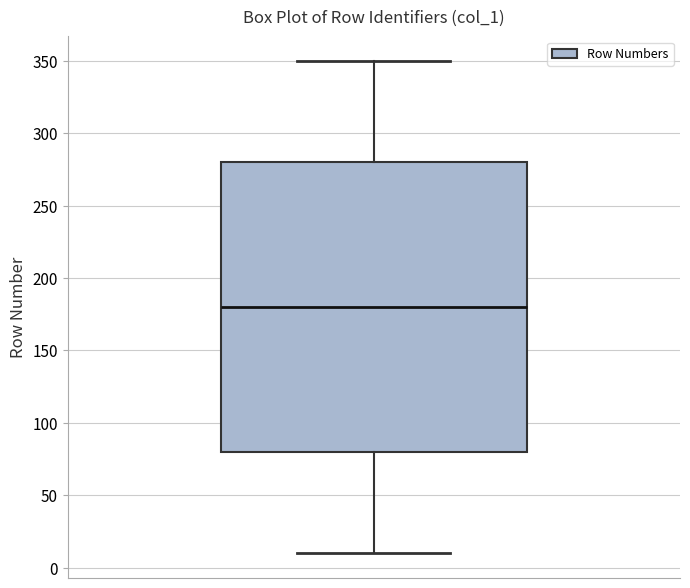

Where does the median line of the box sit on the y-axis? The values are not printed on the chart, so give them approximately, as read against the axis.

180